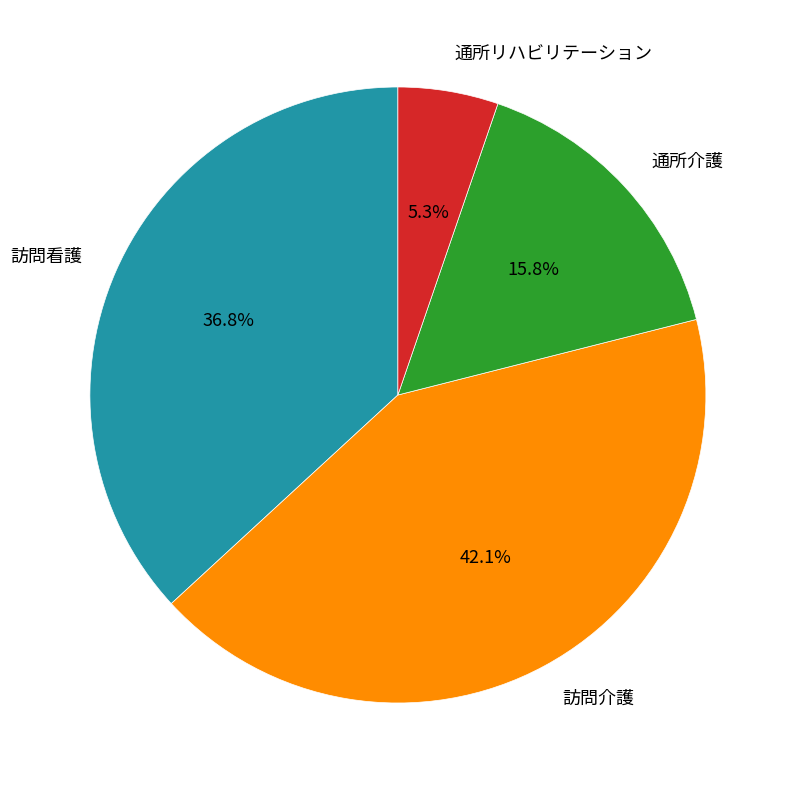

Which category has the biggest portion of the pie?

訪問介護